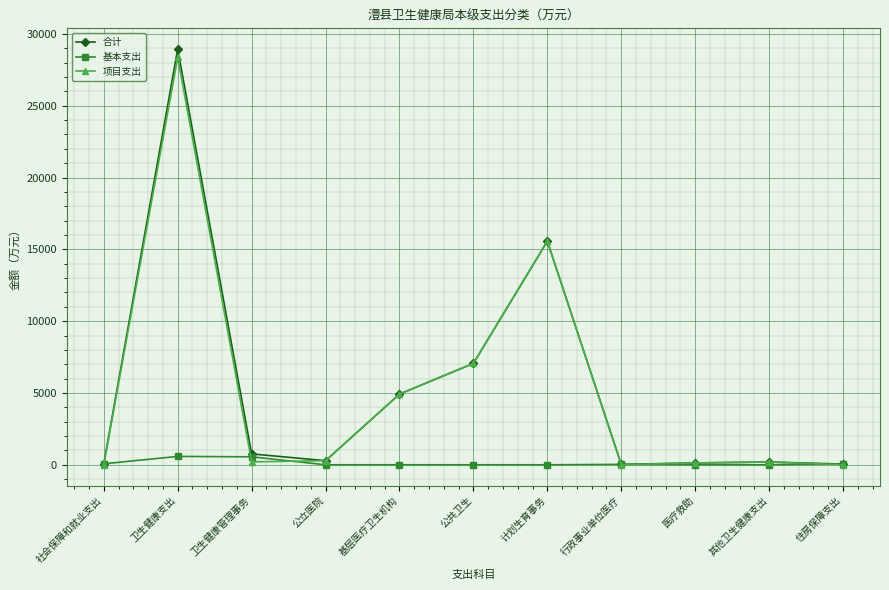

Where is 合计 nearest to the value 14486?

计划生育事务